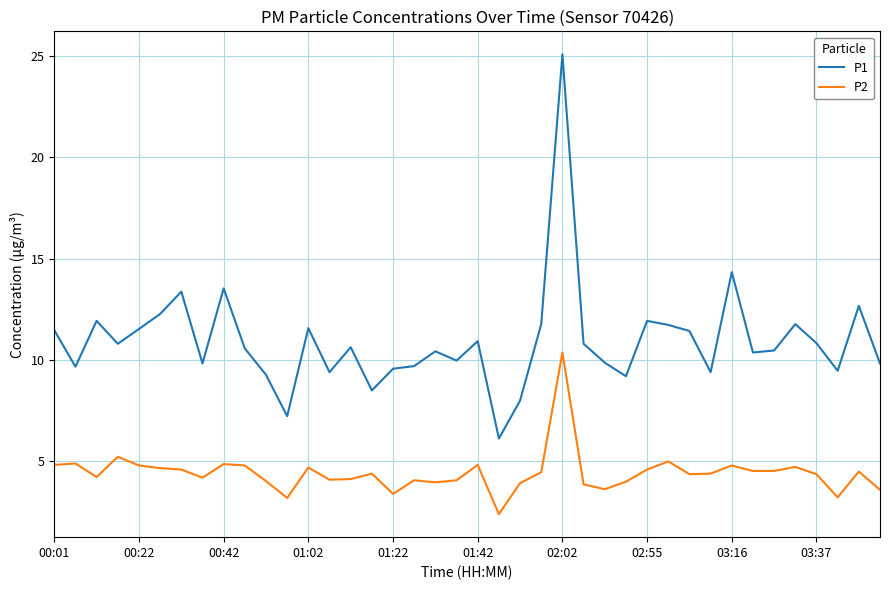

Which series has the largest range (max minus min)?

P1